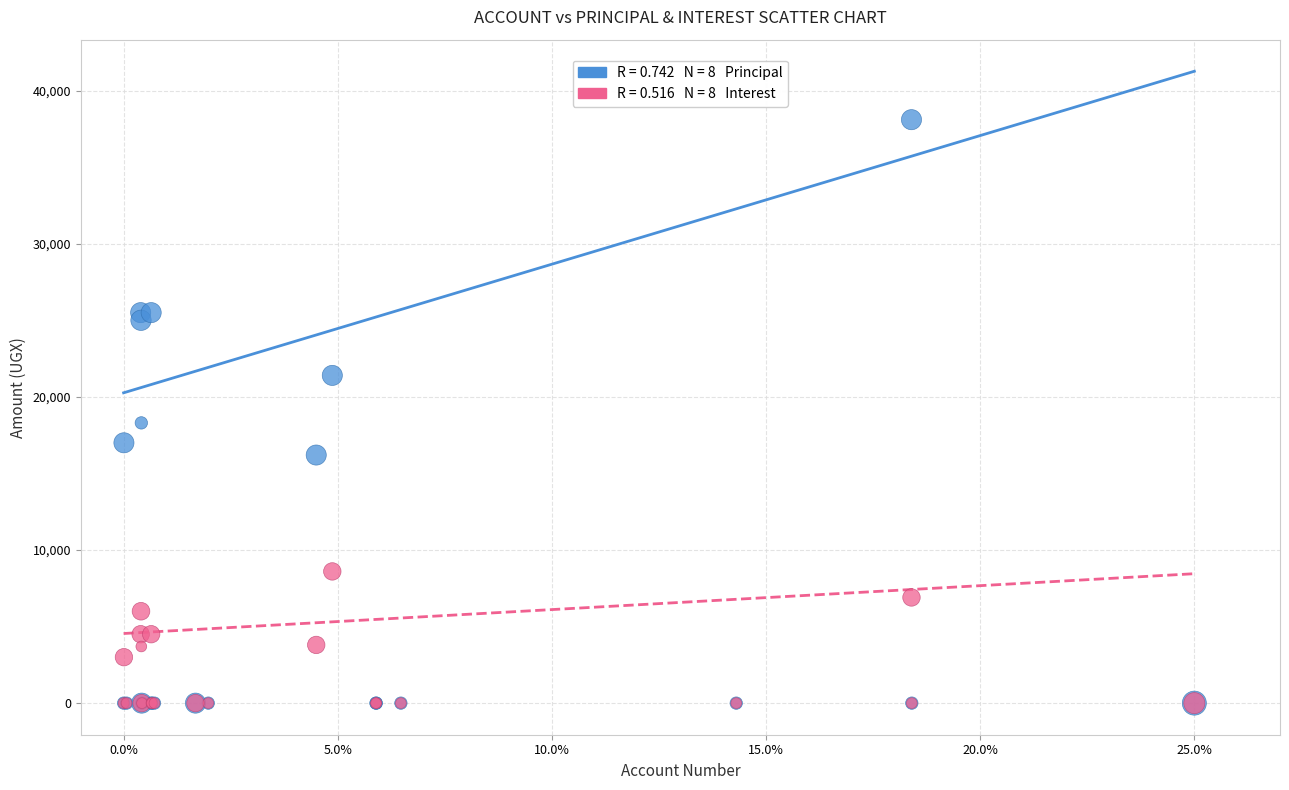

Across all series, what Y value is closest to 19050?

18300